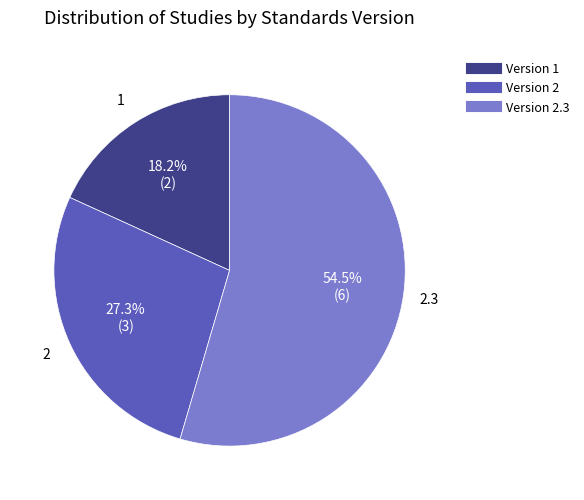

Is there a majority slice in this chart?

Yes